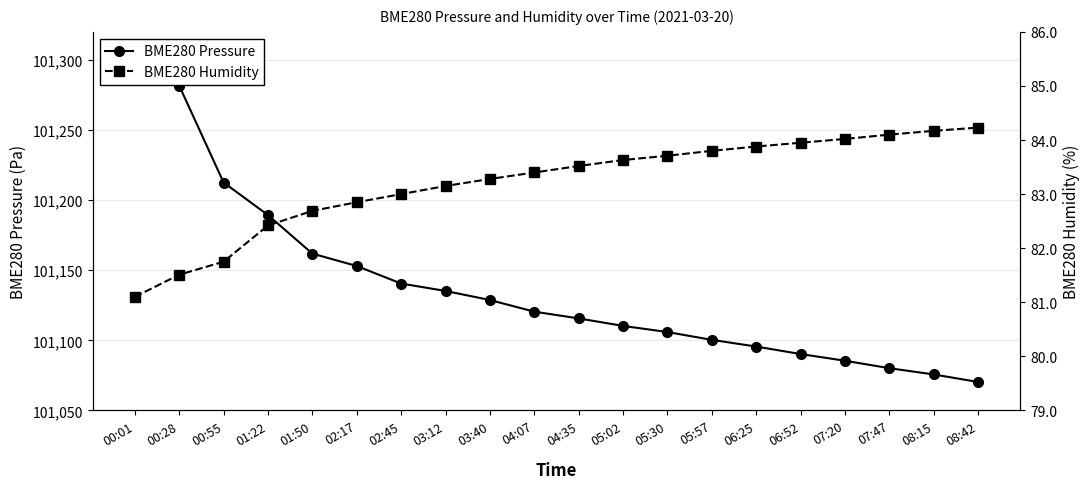

True or false: BME280 Humidity has more than 2 interior local peaks.

False